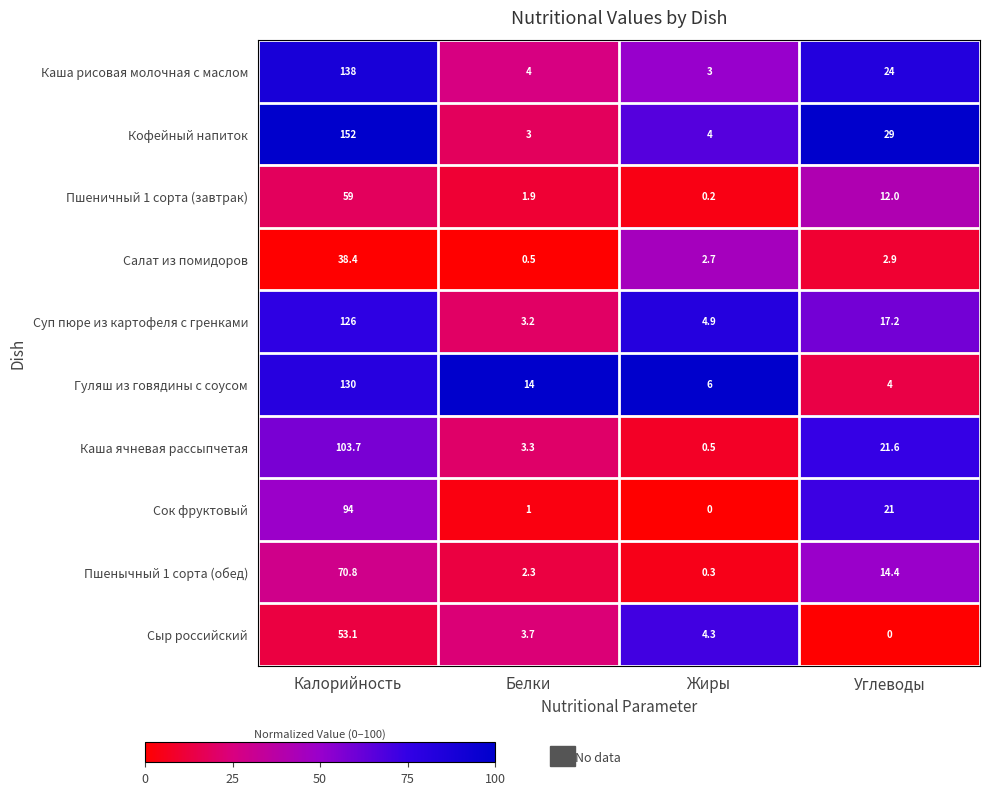

What is the difference between the highest and lowest values at Белки?

13.5